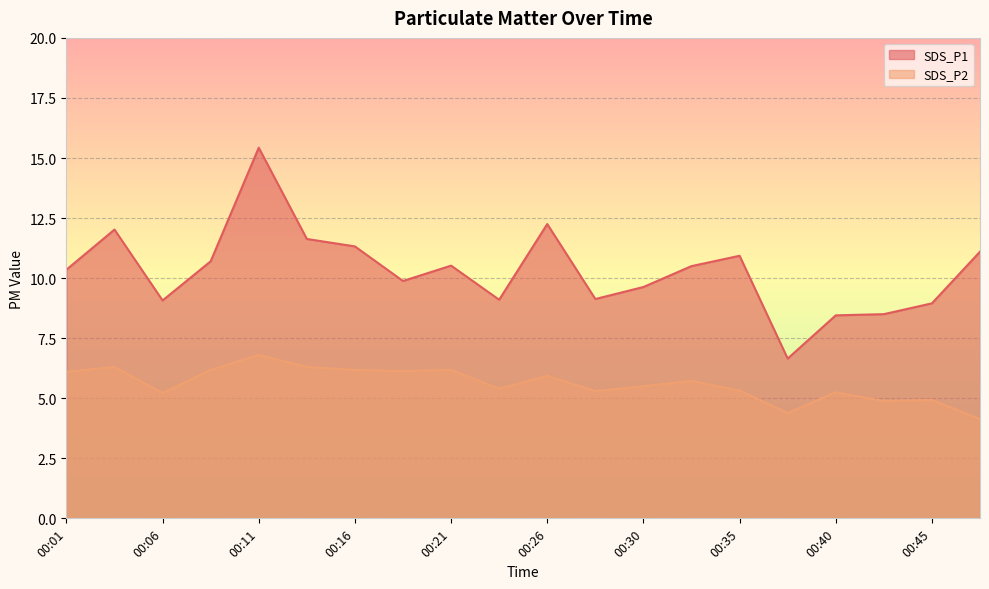

At which category does SDS_P2 reach its first local valley?

00:06